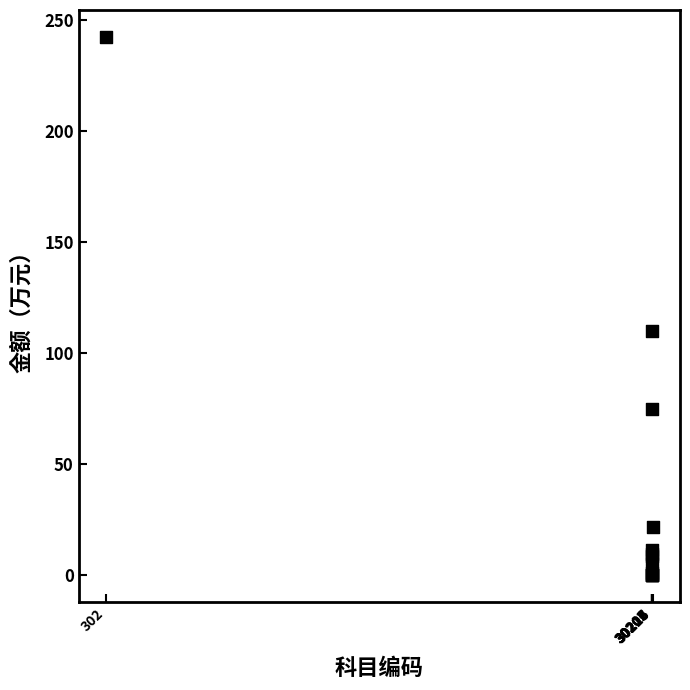

What Y value in the scatter plot is closest to 121?

109.9